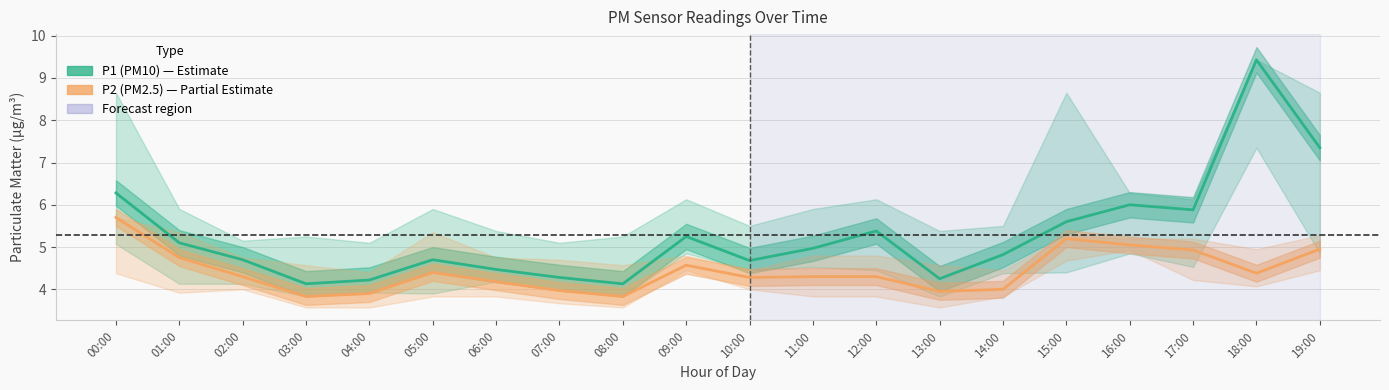

True or false: P1 (PM10) and P2 (PM2.5) intersect in this chart.

False